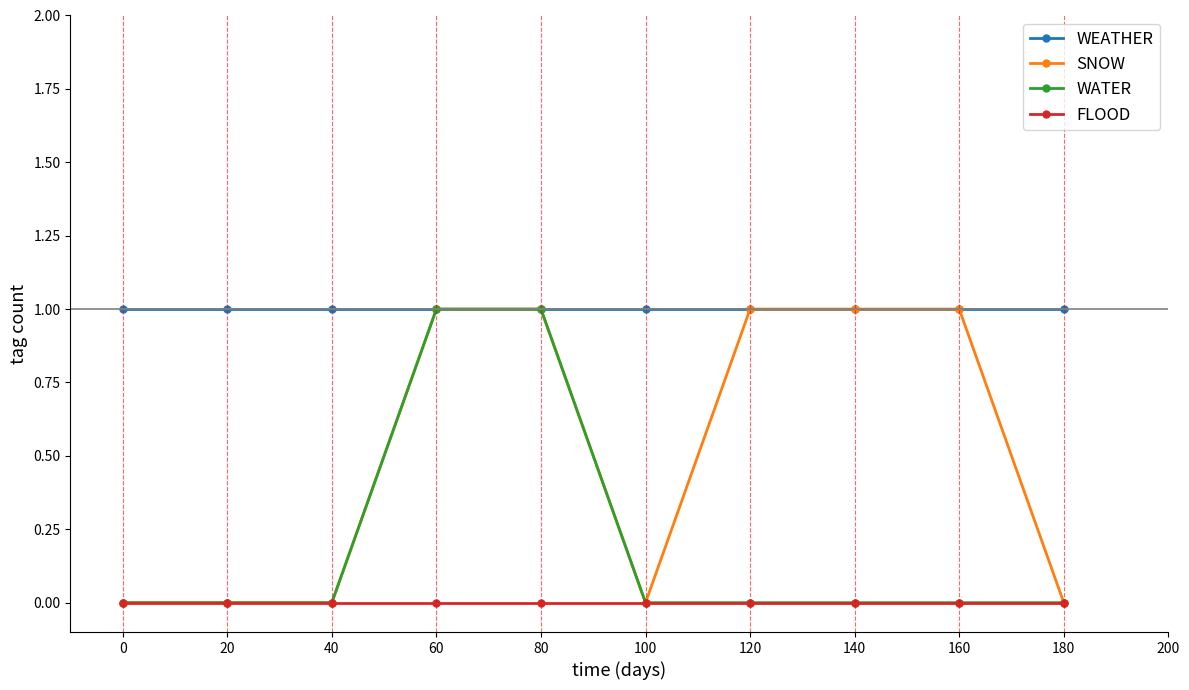

Which series has the largest total across all categories?

WEATHER